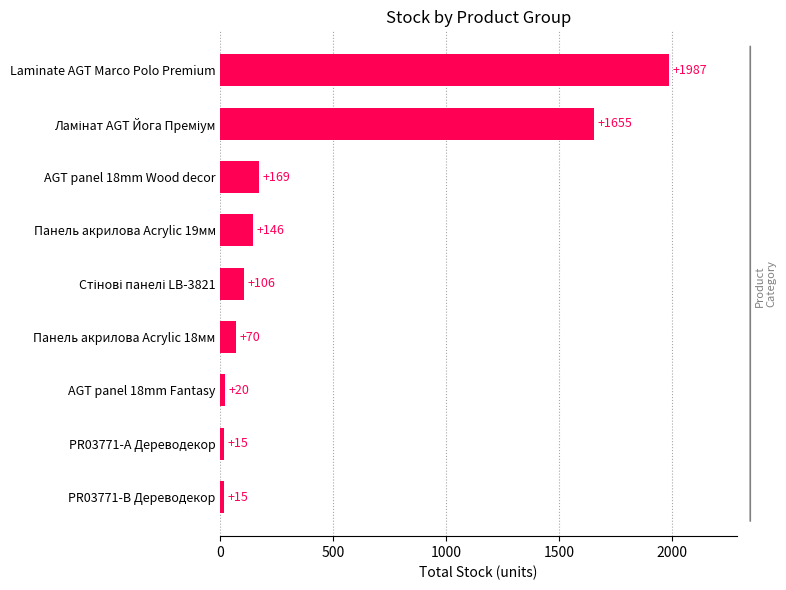

Between PR03771-B Дереводекор and AGT panel 18mm Fantasy, which is larger?

AGT panel 18mm Fantasy